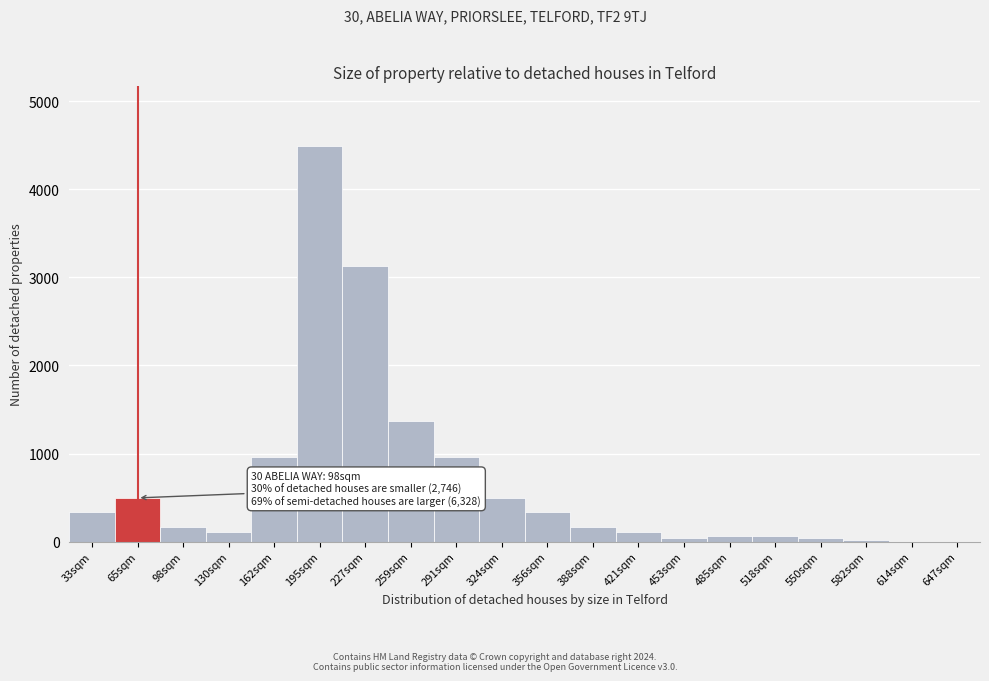

What is the change in value from 162sqm to 356sqm?

-628.8